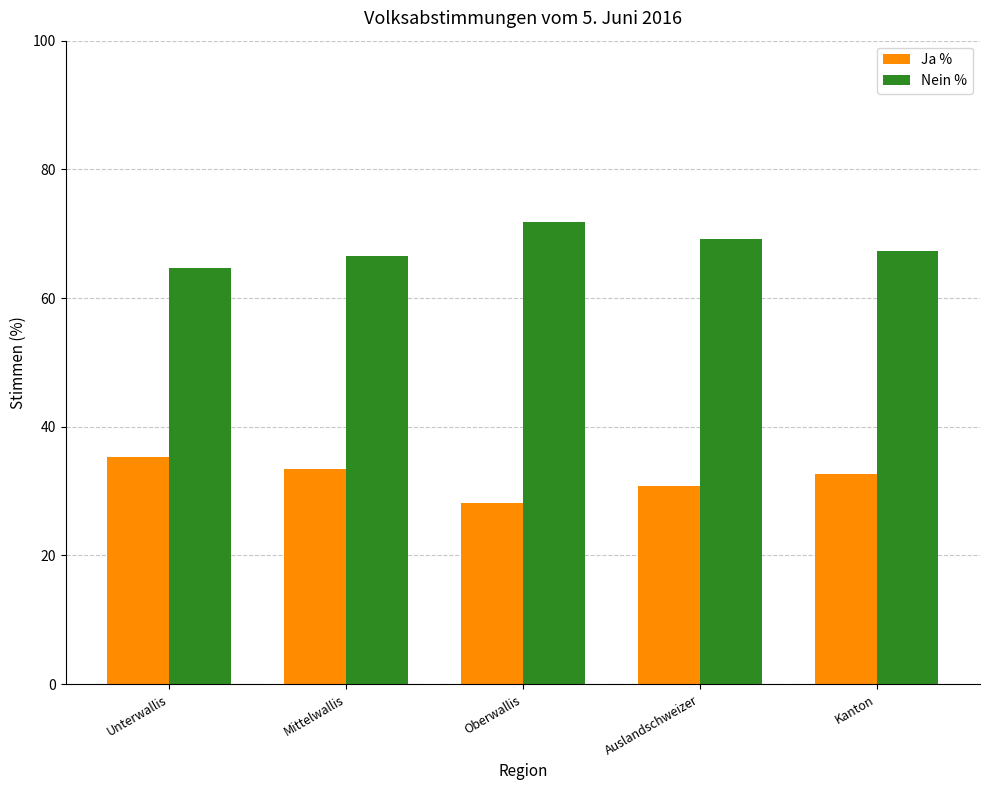

What are all the series names shown in the legend?

Ja %, Nein %